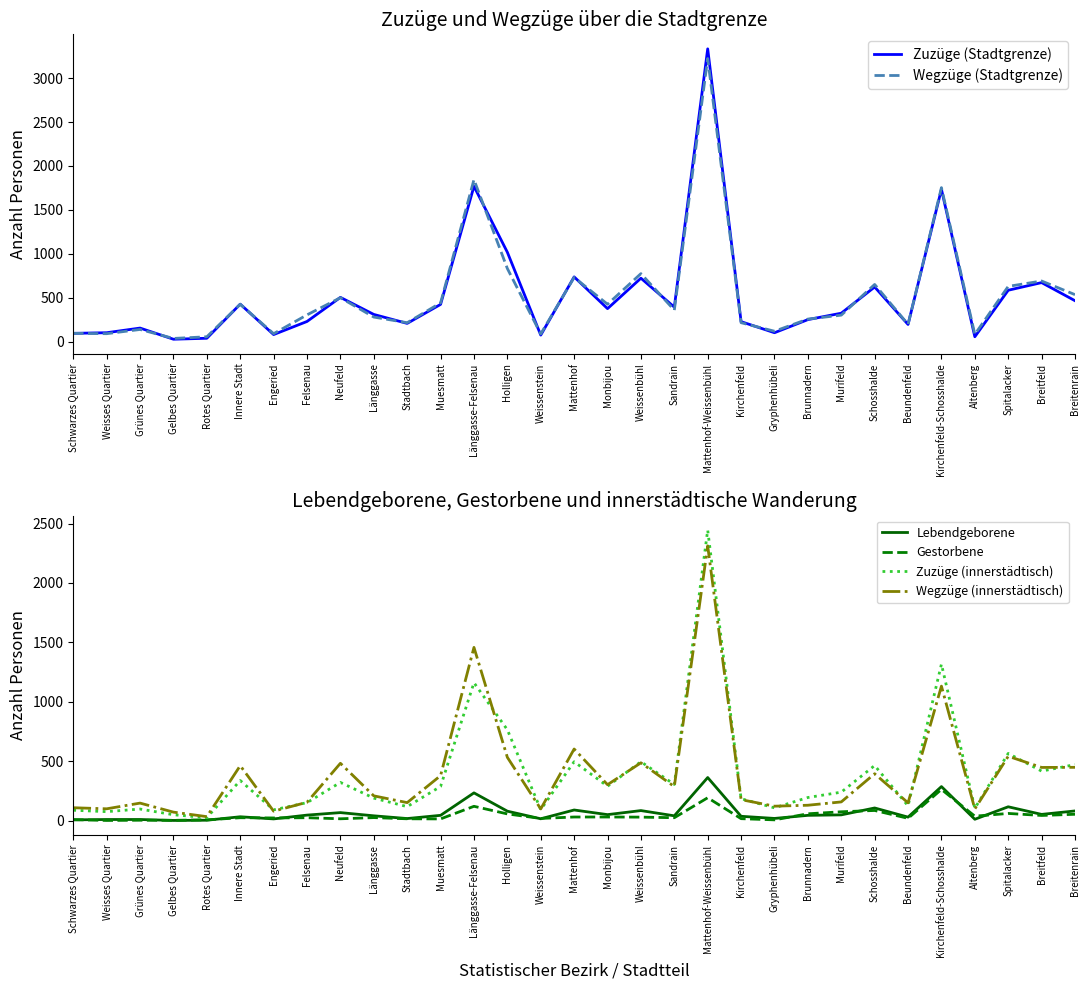

What is the approximate value of Zuzüge (innerstädtisch) at Engeried, to the nearest 50?

100